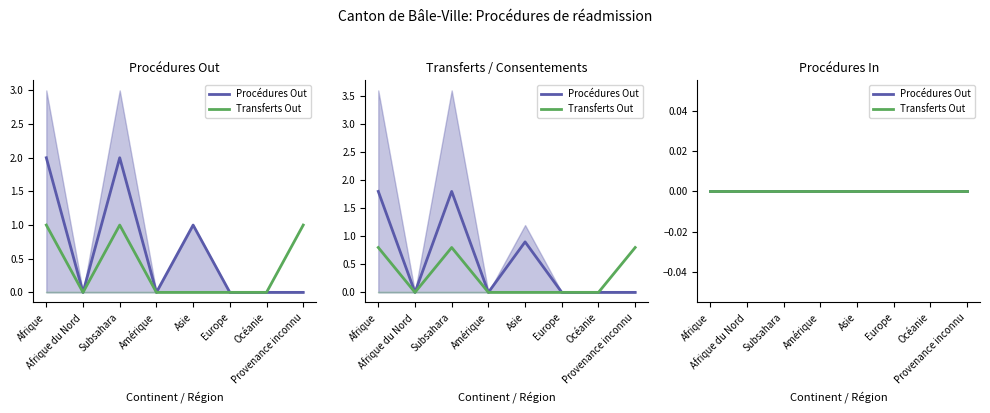

Is this an area chart (filled region under the line)?

No